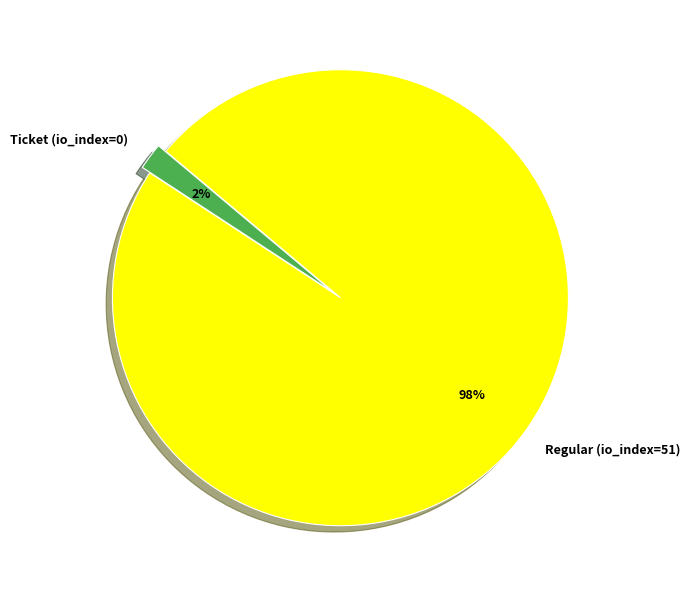

Which slice is the largest?

Regular (io_index=51)